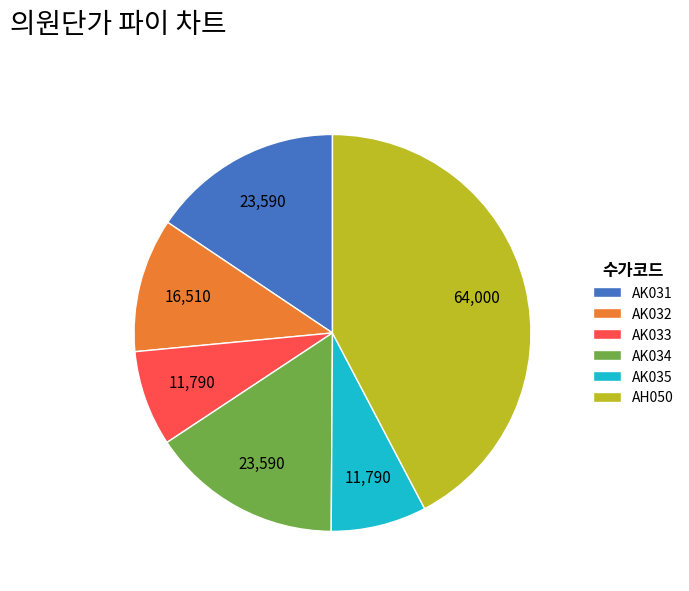

Is AK033 the majority of the pie?

No